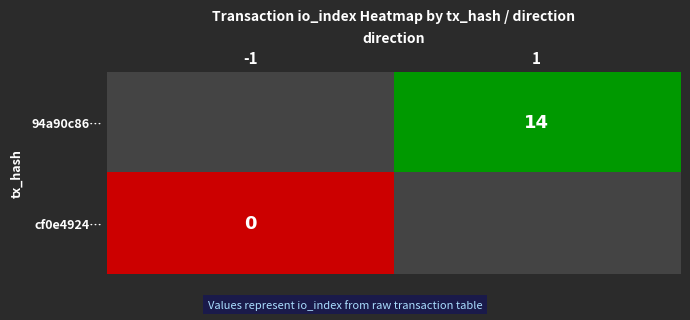

True or false: 94a90c86… has a value of 14 at 1.

True